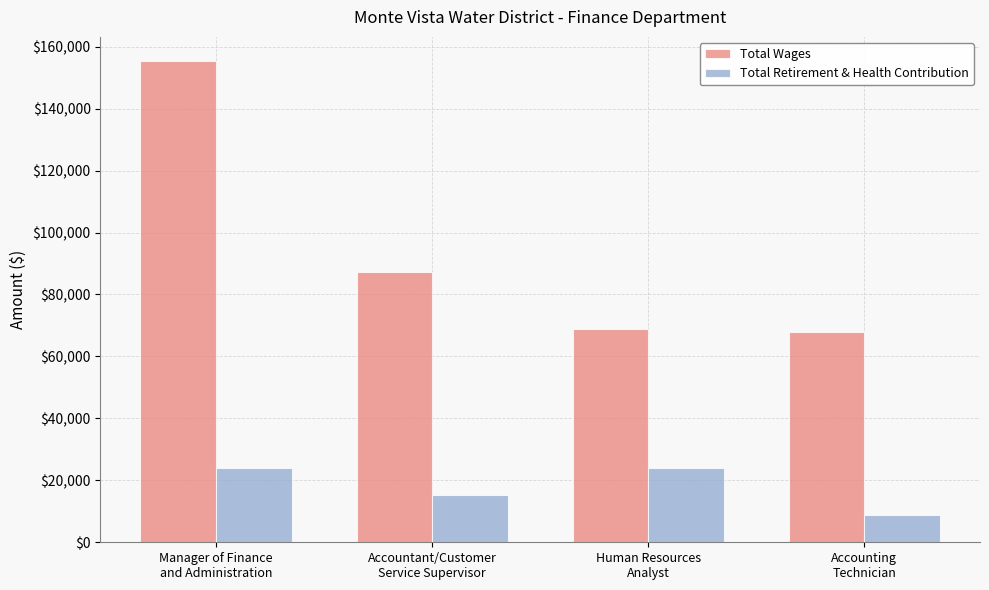

Between Manager of Finance
and Administration and Accountant/Customer
Service Supervisor, which series saw the biggest shift?

Total Wages